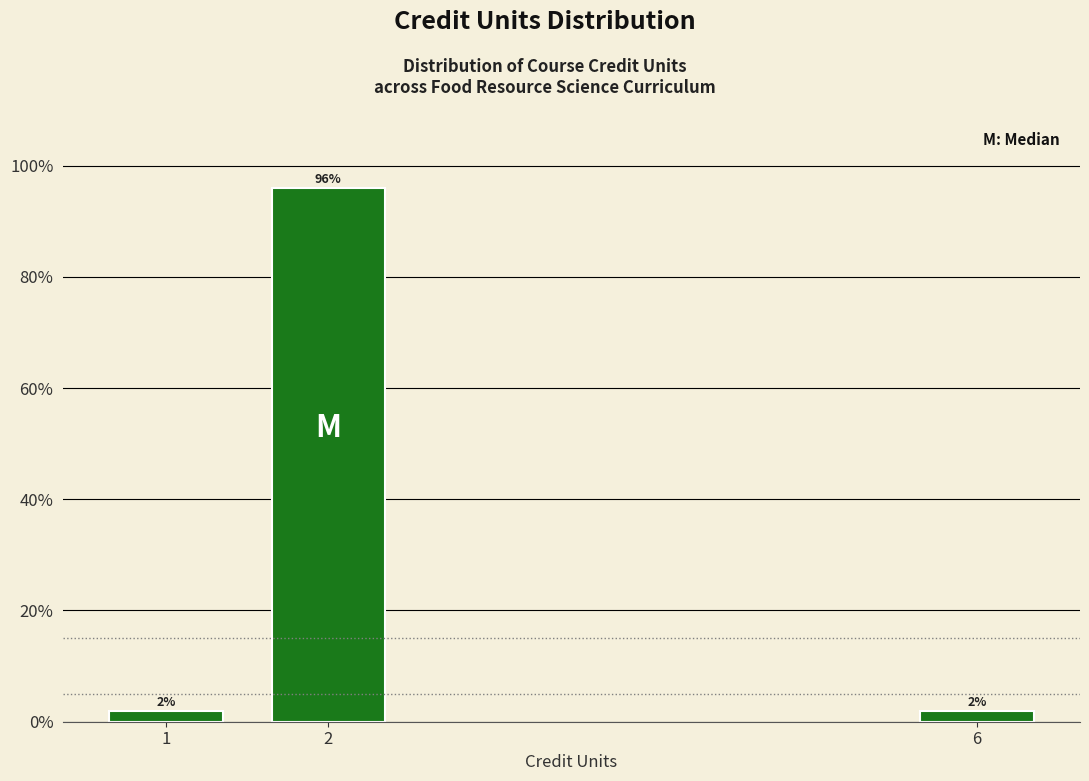

Reading right to left, extract all data points from this chart.

2	96	2